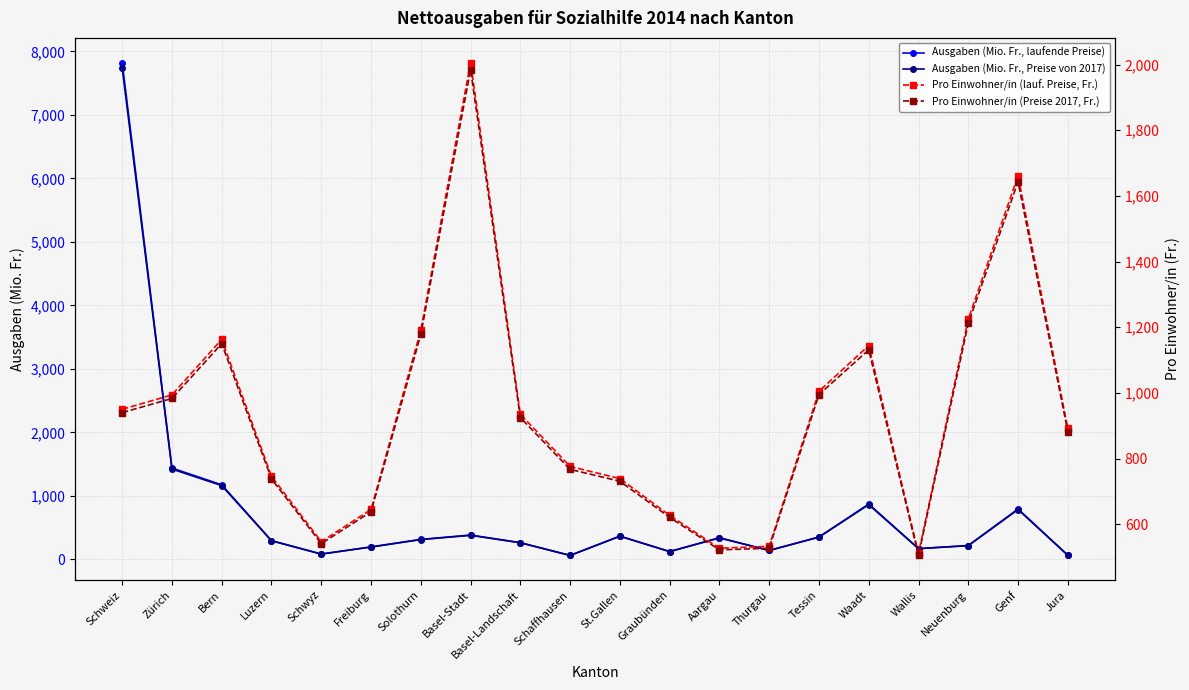

The value of Ausgaben (Mio. Fr., Preise von 2017) at Bern is 1161.3. True or false?

True